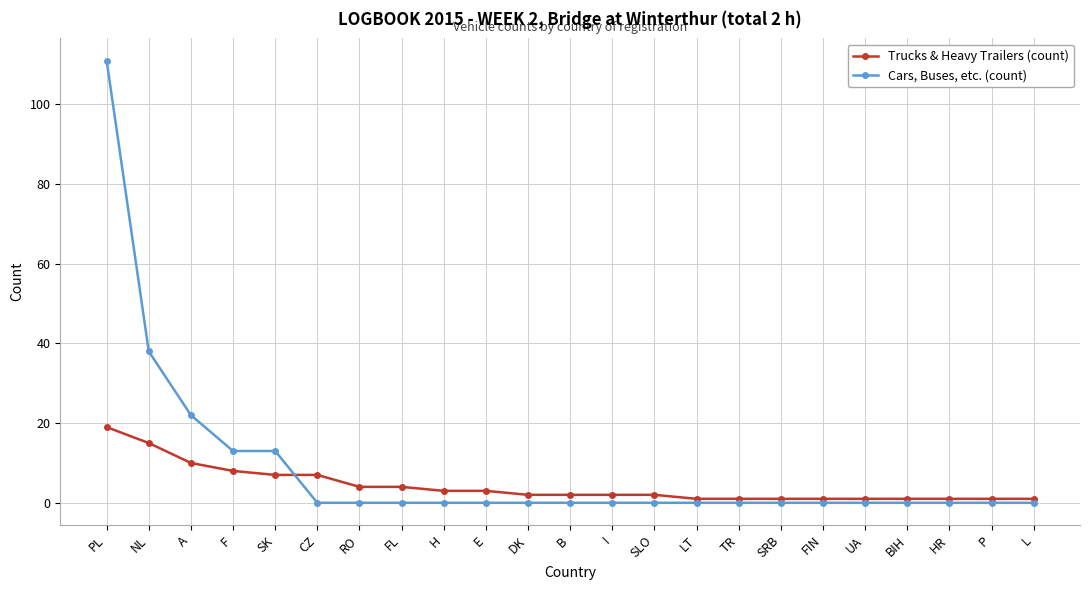

At which category is the sum across all series the highest?

PL